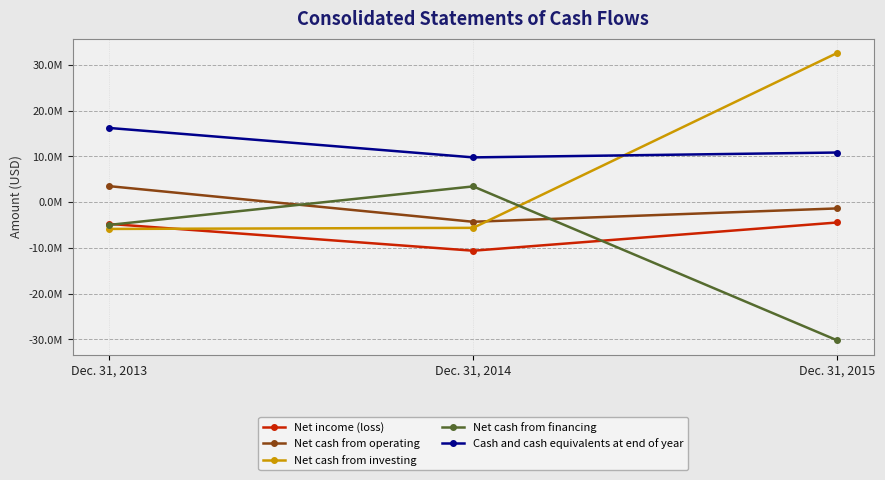

What is the greatest value displayed?

32646000